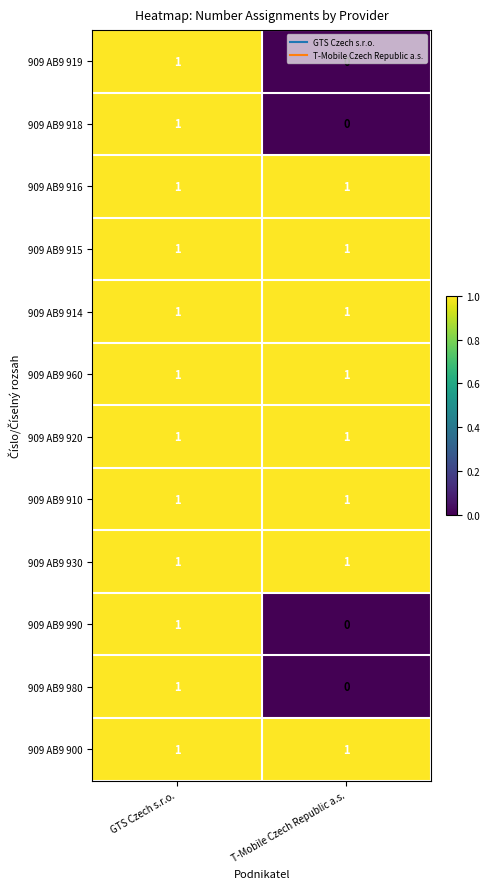

At which label does 909 AB9 918 reach its peak?

GTS Czech s.r.o.